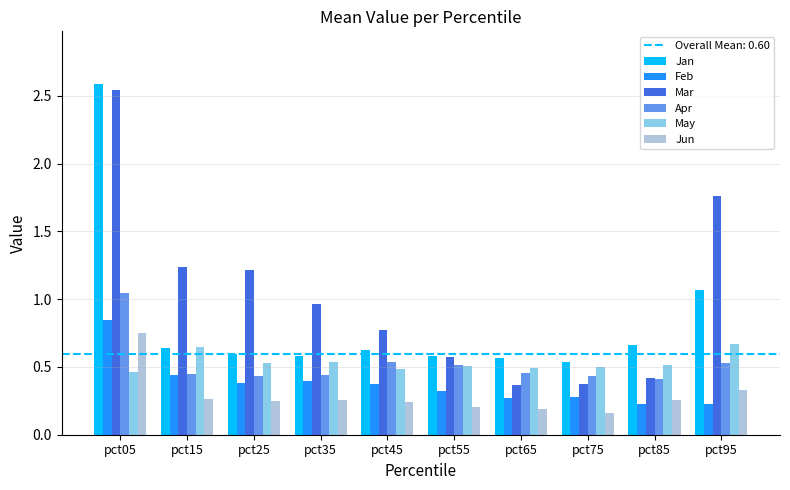

Is it true that Mar equals 0.4 at pct85?

True